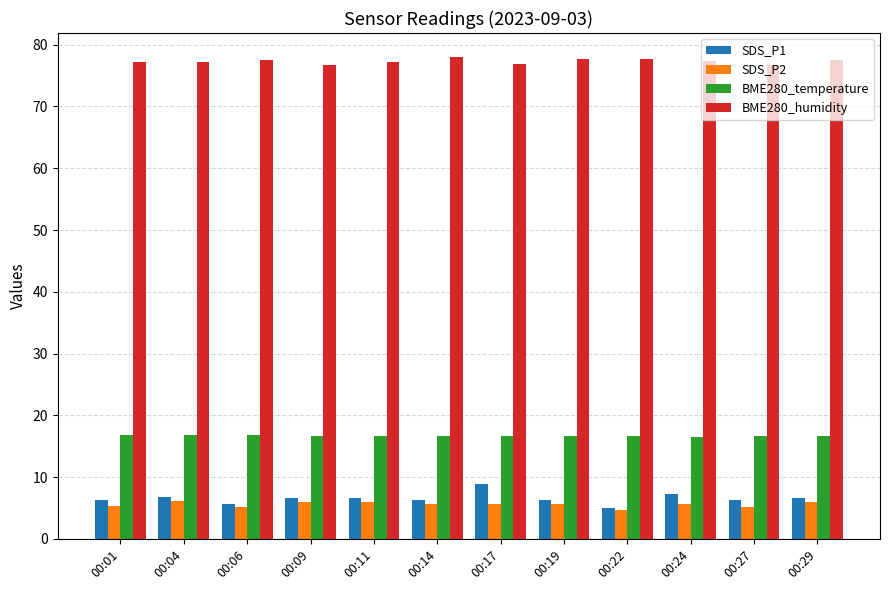

Which series has the largest range (max minus min)?

SDS_P1